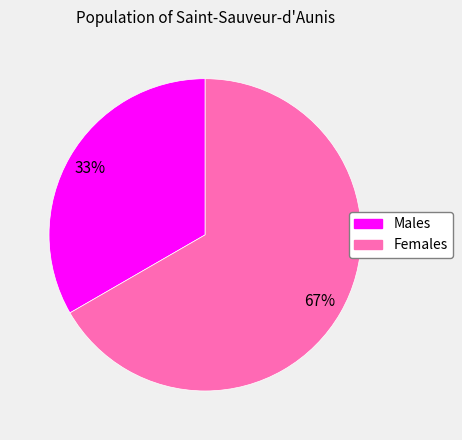

To the nearest percent, what is the average slice percentage?

50%